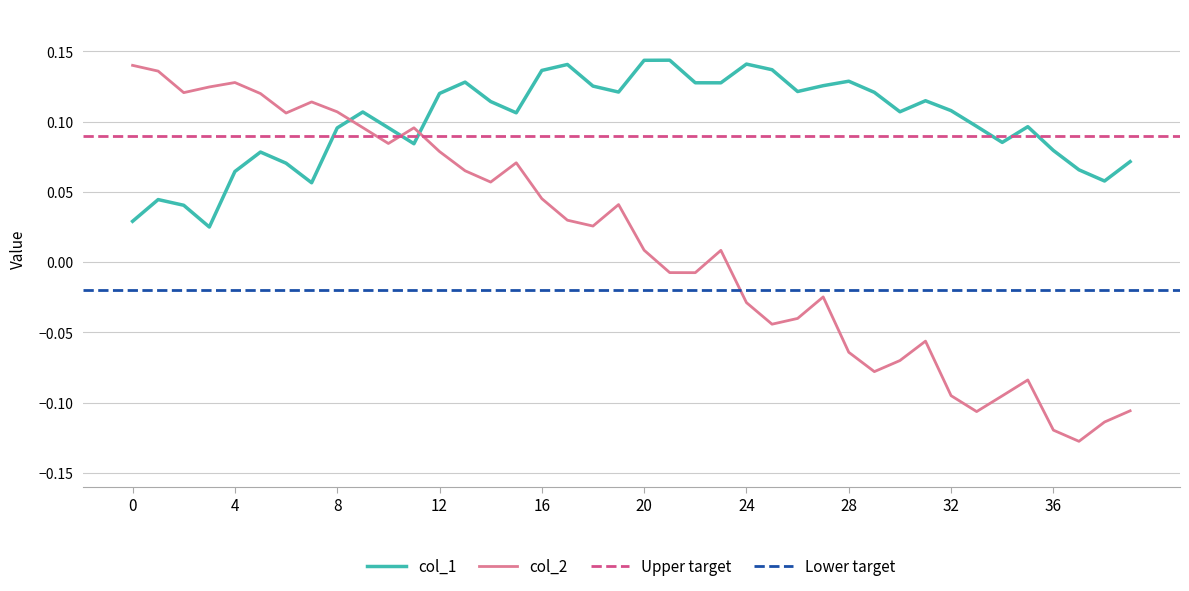

Rank the series at 20 from highest to lowest value.

col_1, col_2